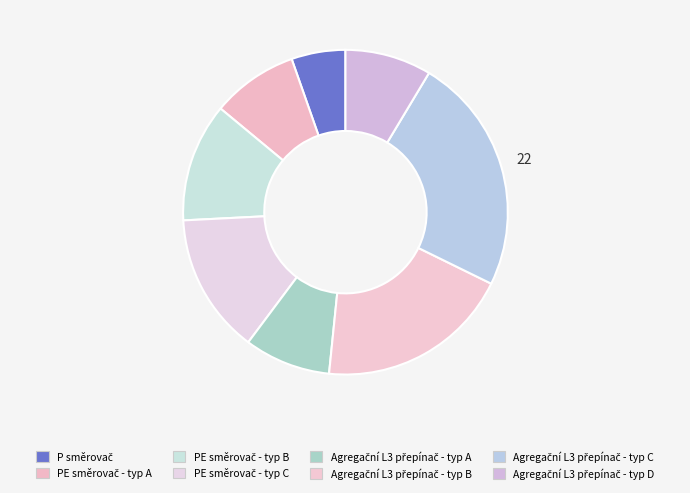

The Agregační L3 přepínač - typ C slice represents 24% of the pie. True or false?

True